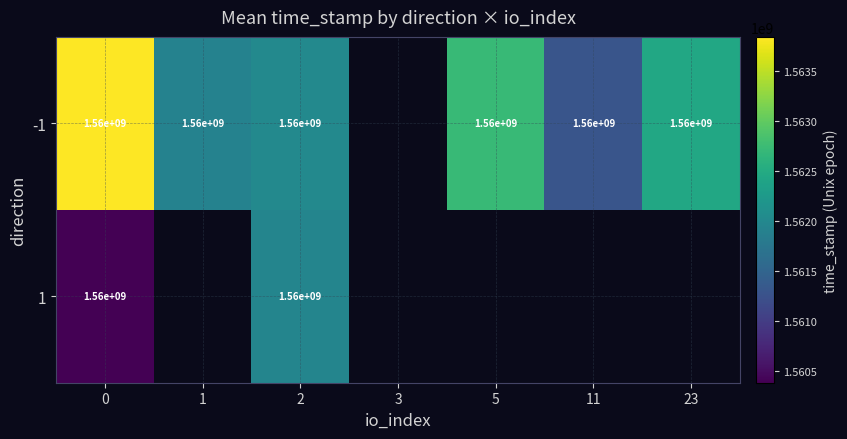

True or false: -1 has a value of 2412895220 at 2.

False